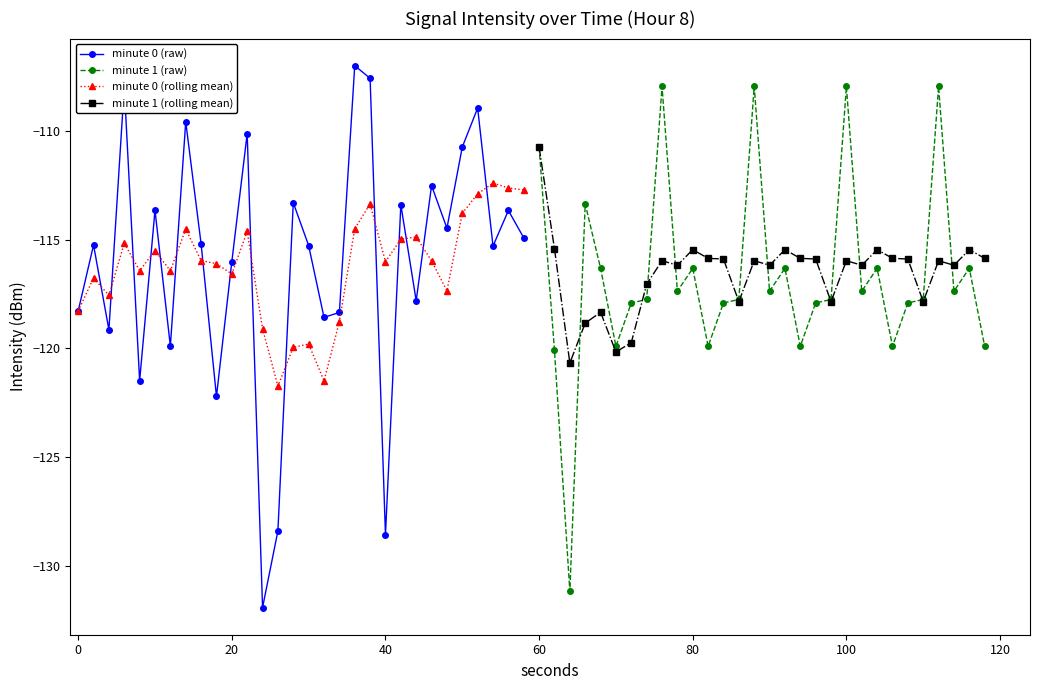

The value of minute 0 (rolling mean) at 20 is -194.1. True or false?

False